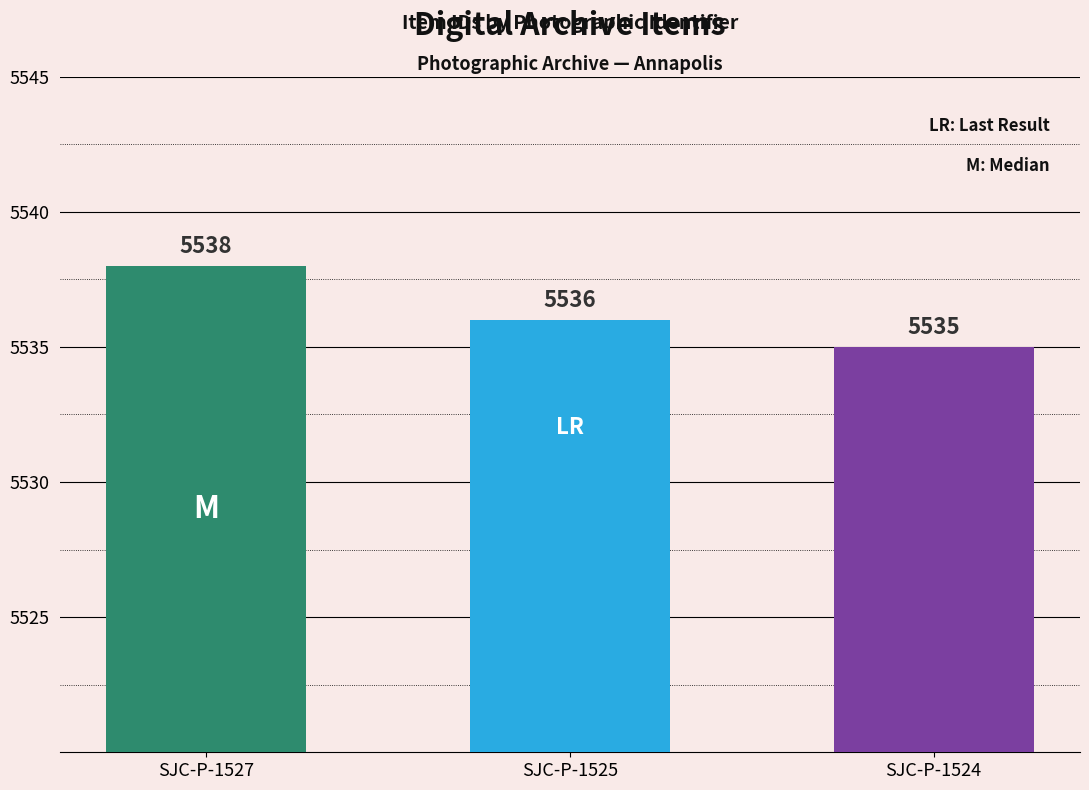

Reading left to right, what are all the values shown in this chart?

SJC-P-1527=5538	SJC-P-1525=5536	SJC-P-1524=5535